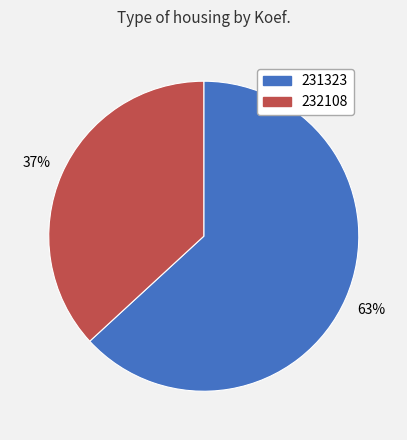

Do 231323 and 232108 together represent more than half of the pie?

Yes